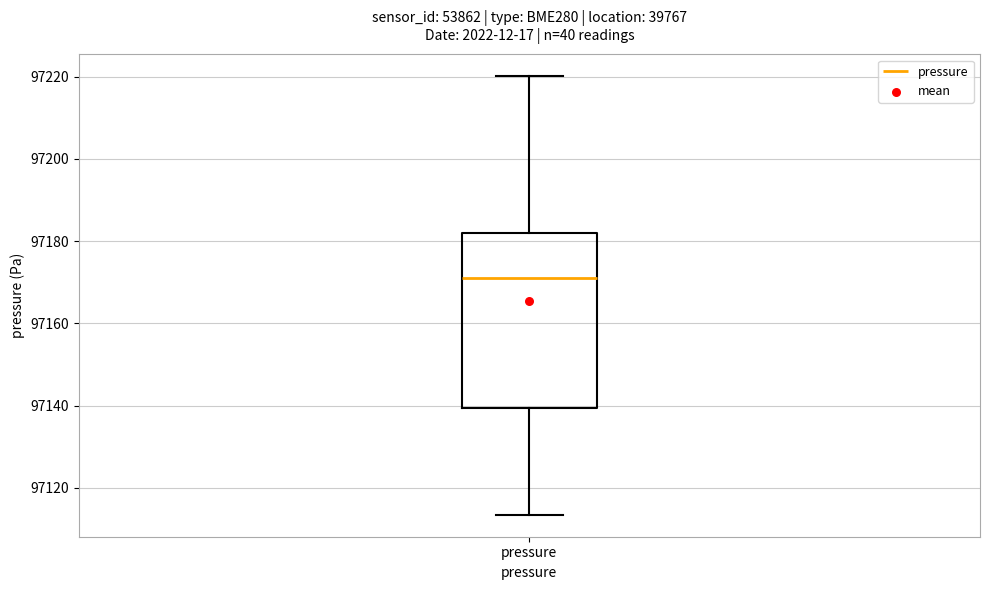

Transcribe this box plot: give where the median line is, the range the box spans, and where the two whiskers end, as read against the y-axis. The values are not printed on the chart, so give them approximately, as read against the axis.

median 97172, box 97140 to 97182, whiskers 97114 to 97220